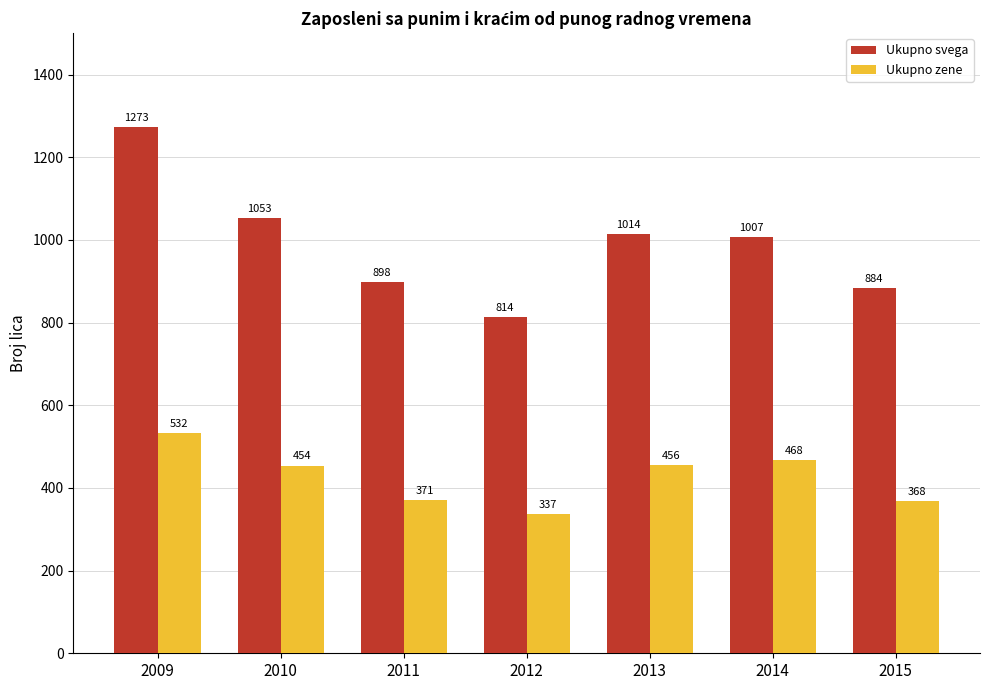

What is the spread (max minus min) of values at 2013?

558